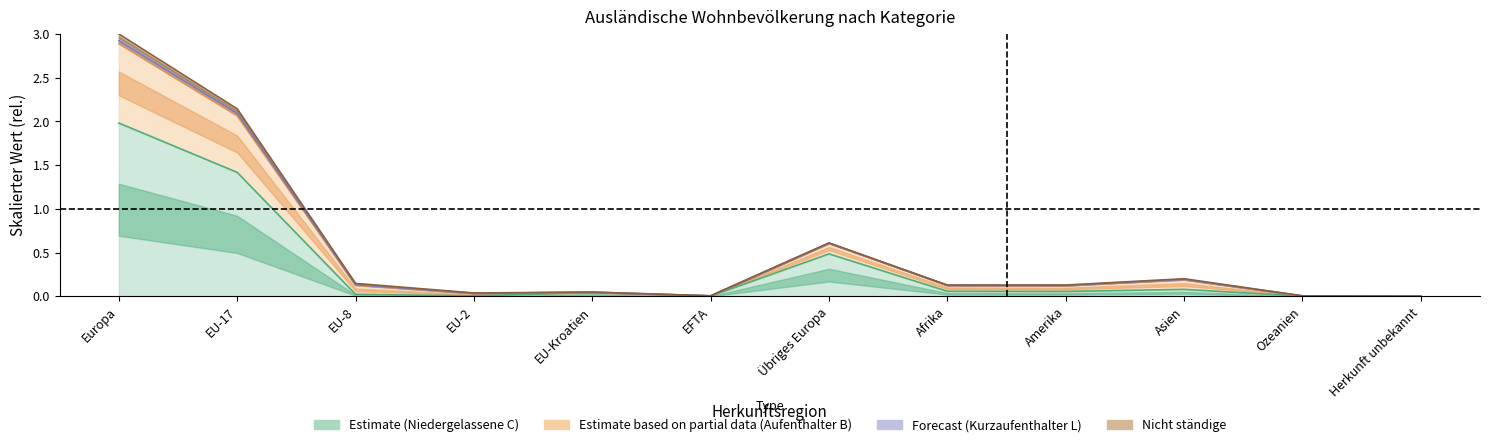

What position from the left is Amerika?

9